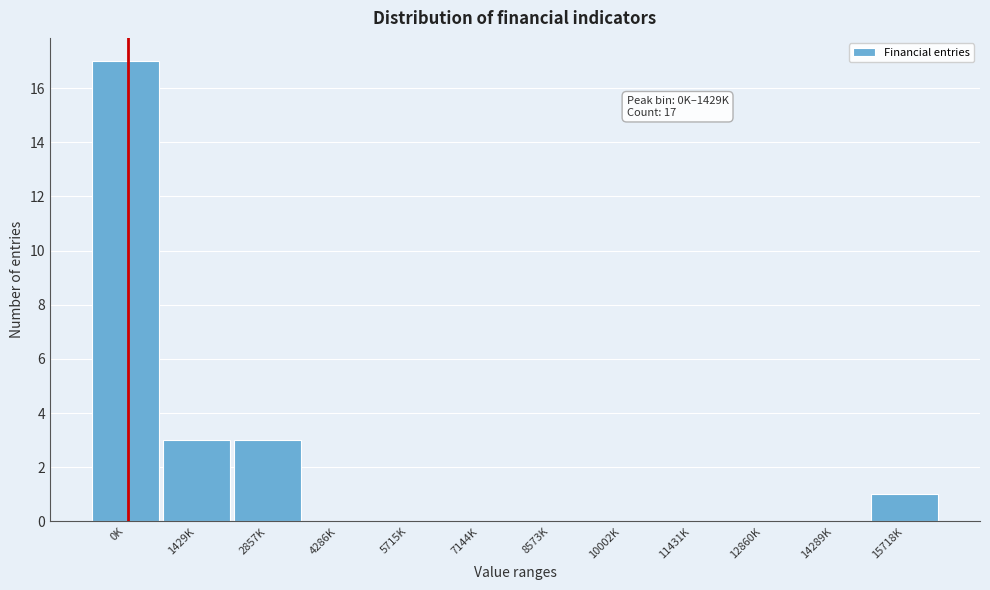

Reading right to left, what are all the values shown in this chart?

15718K=1	14289K=0	12860K=0	11431K=0	10002K=0	8573K=0	7144K=0	5715K=0	4286K=0	2857K=3	1429K=3	0K=17